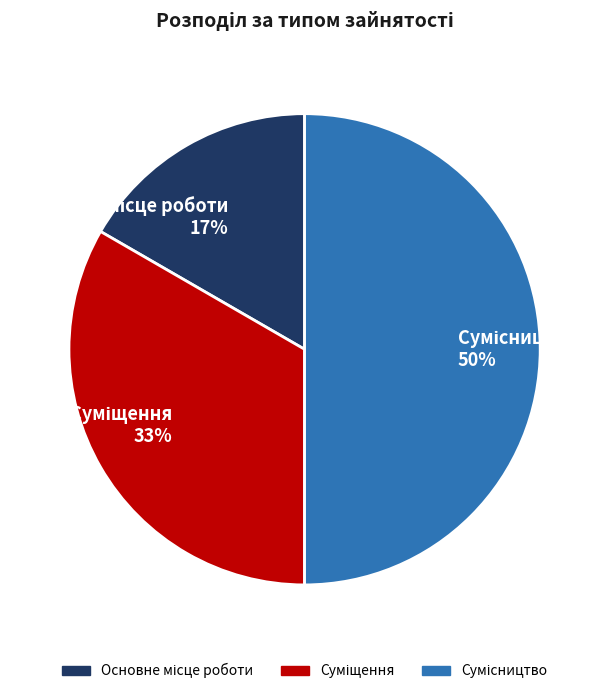

To the nearest percent, what is the average slice percentage?

33%